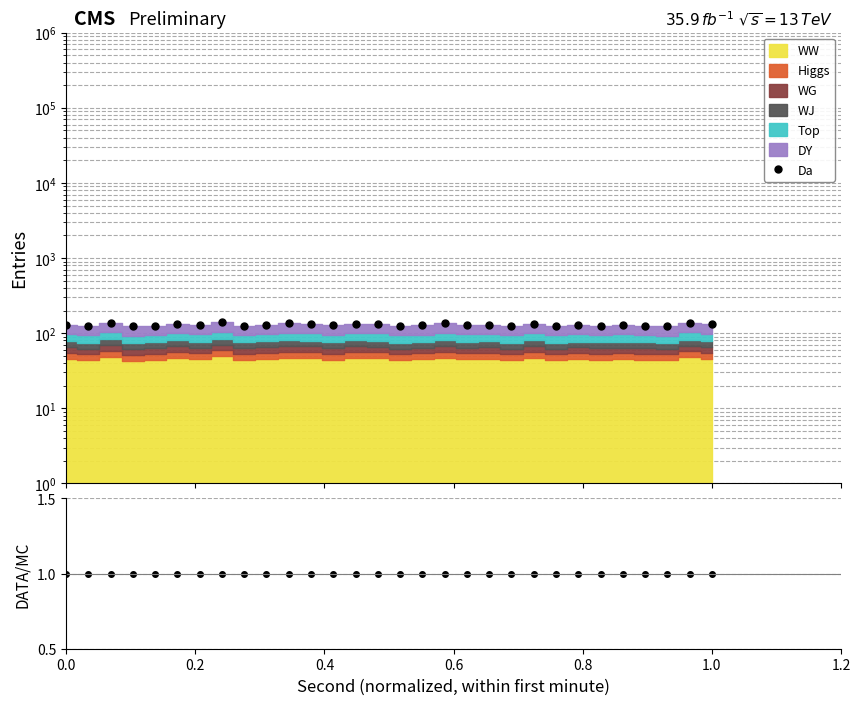

How many data points in Da are above 129?

16